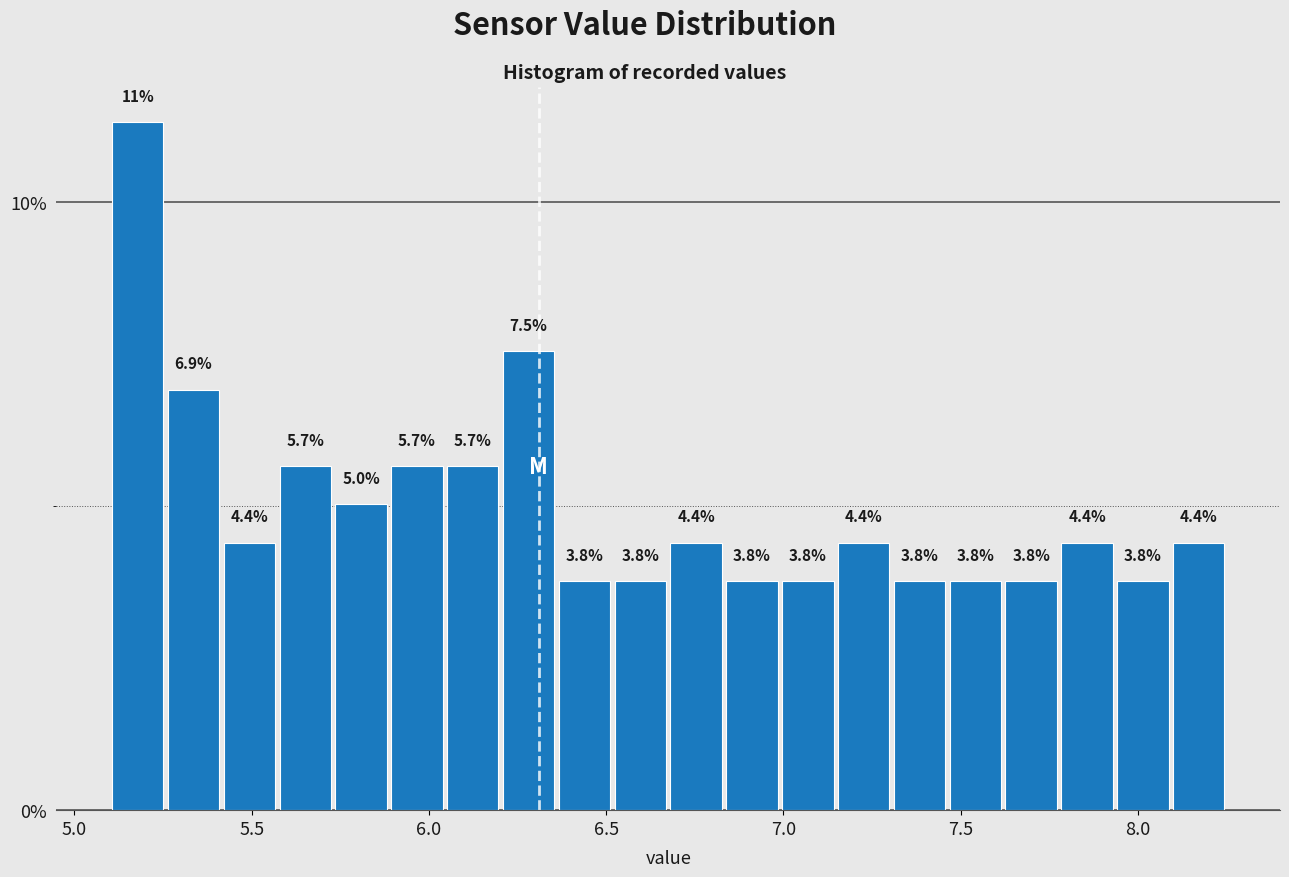

Read against the x-axis, roughly where is the centre of the tallest bar?

5.20